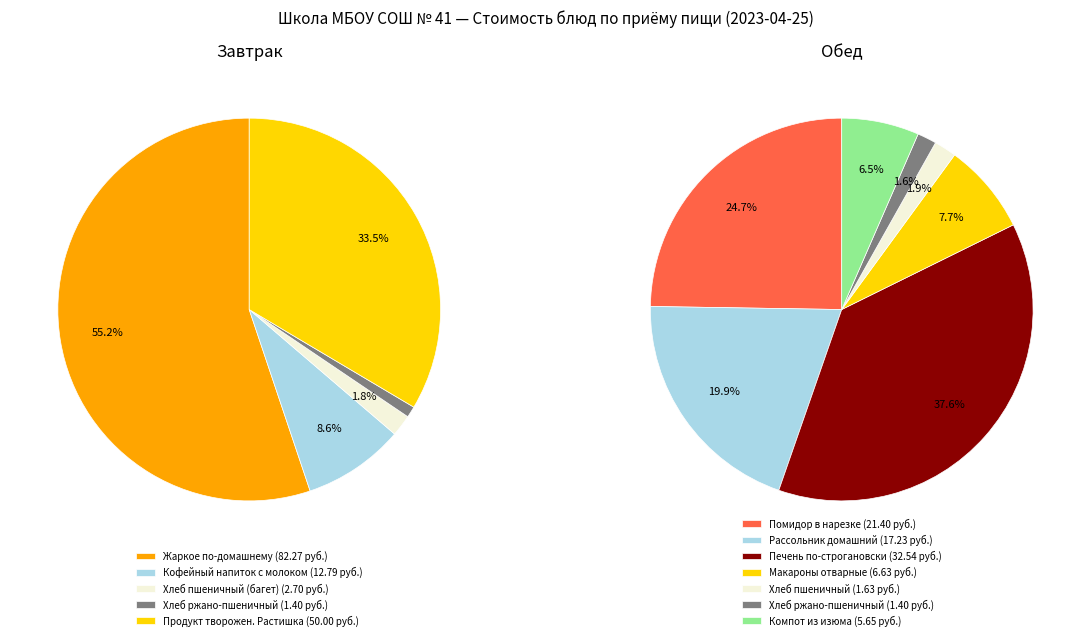

What is the smallest slice in the pie chart?

Хлеб ржано-пшеничный (завтрак)